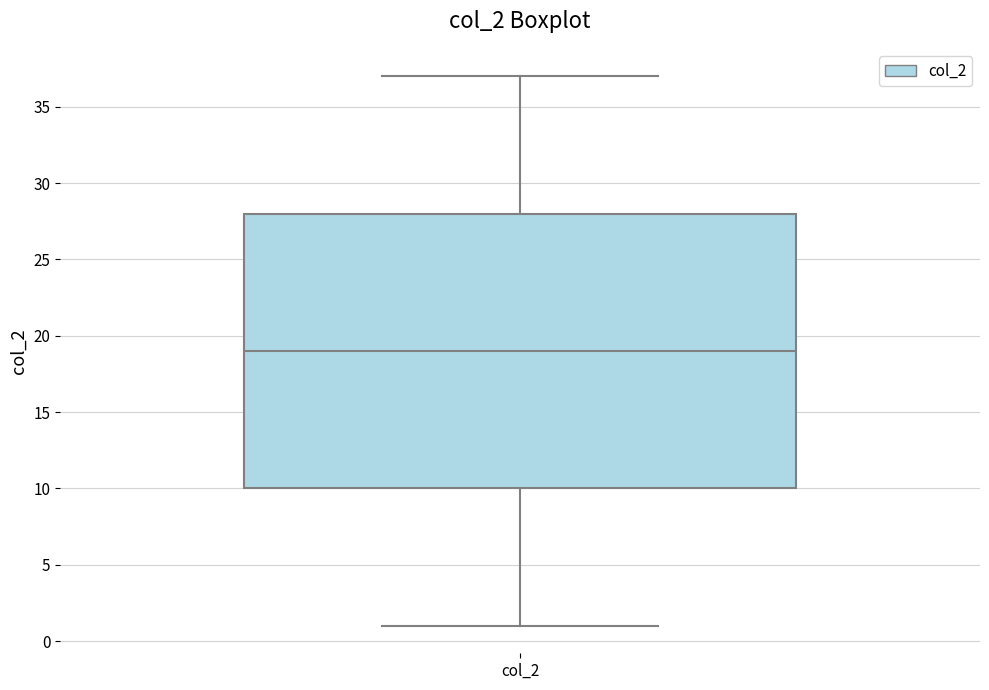

Read this box plot against the y-axis: the position of the median line, the range covered by the box, and the ends of both whiskers. The values are not printed on the chart, so give them approximately, as read against the axis.

median 19, box 10 to 28, whiskers 1 to 37